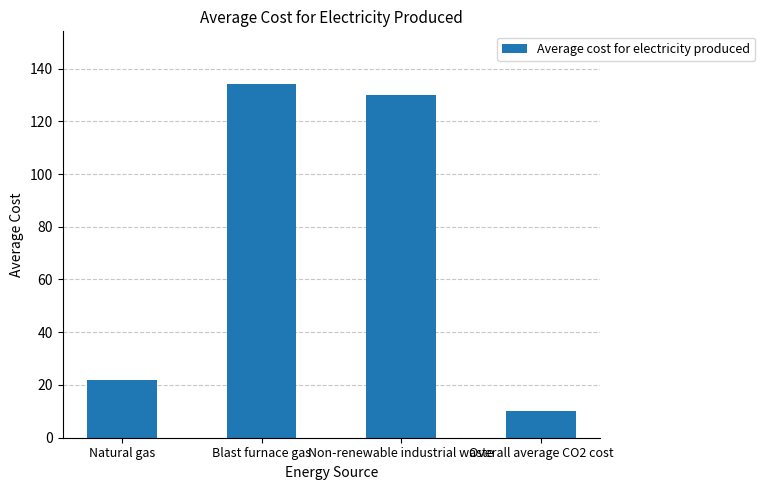

What position from the left is Natural gas?

1